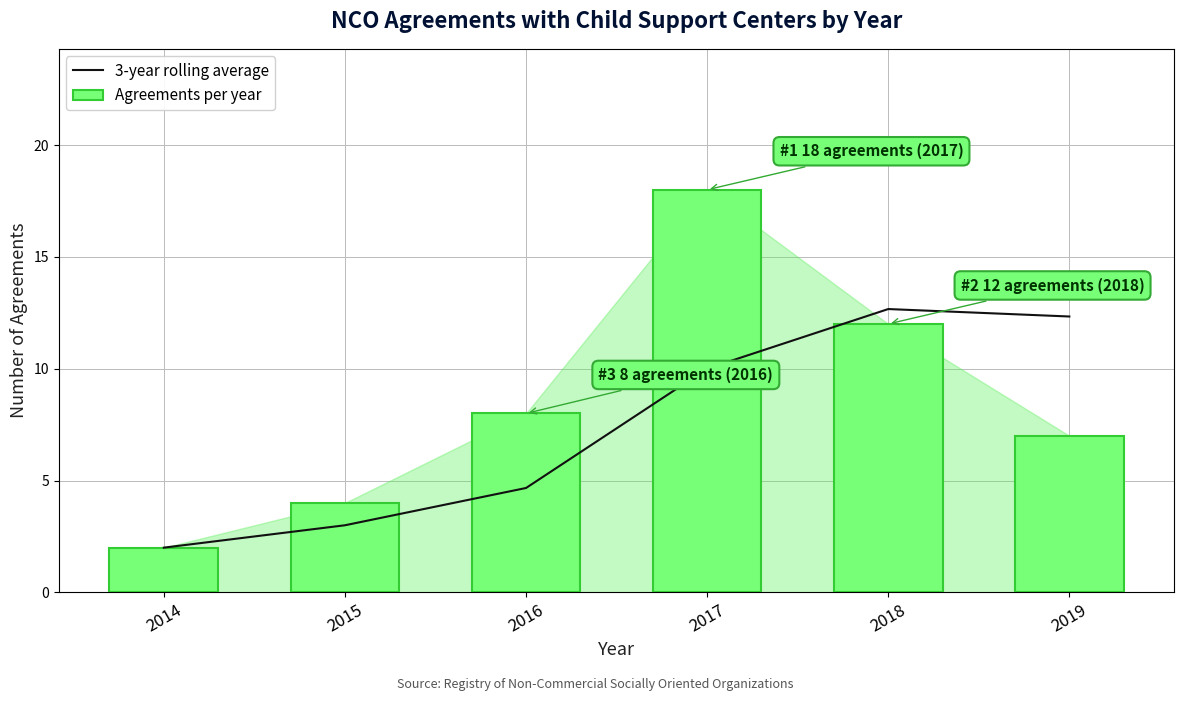

What is the value of the Agreements per year bar at the 1st from the left?

2.0